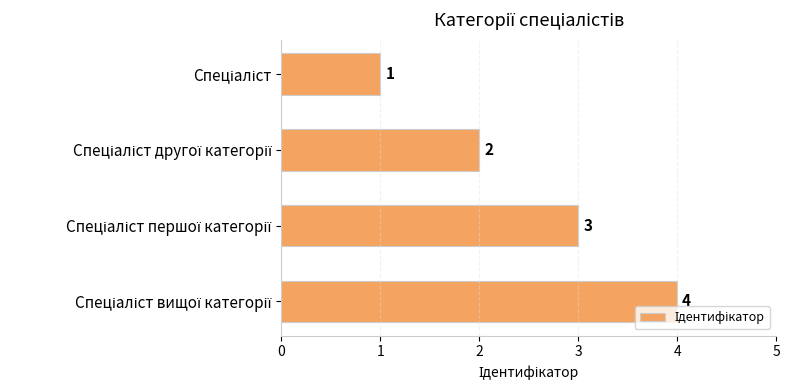

What is the value of the 4th bar from the top?

4